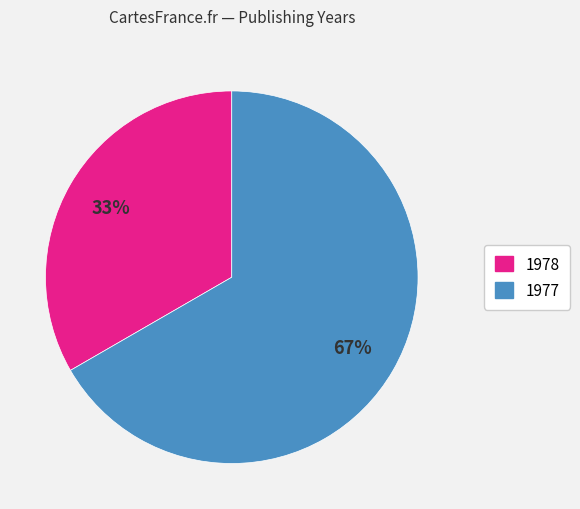

Does any single category account for the majority?

Yes